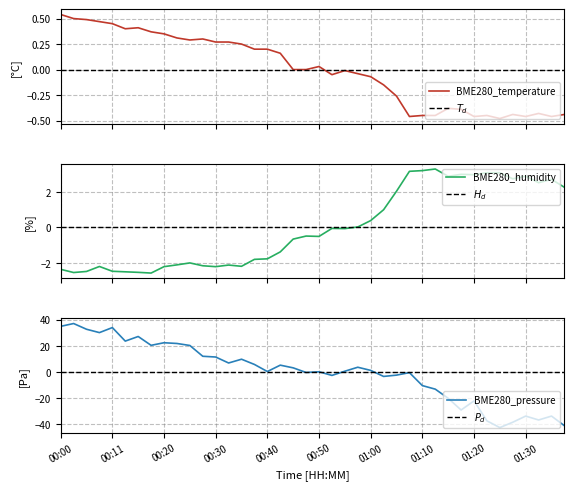

What is the difference between the highest and lowest values at 14?

12.0